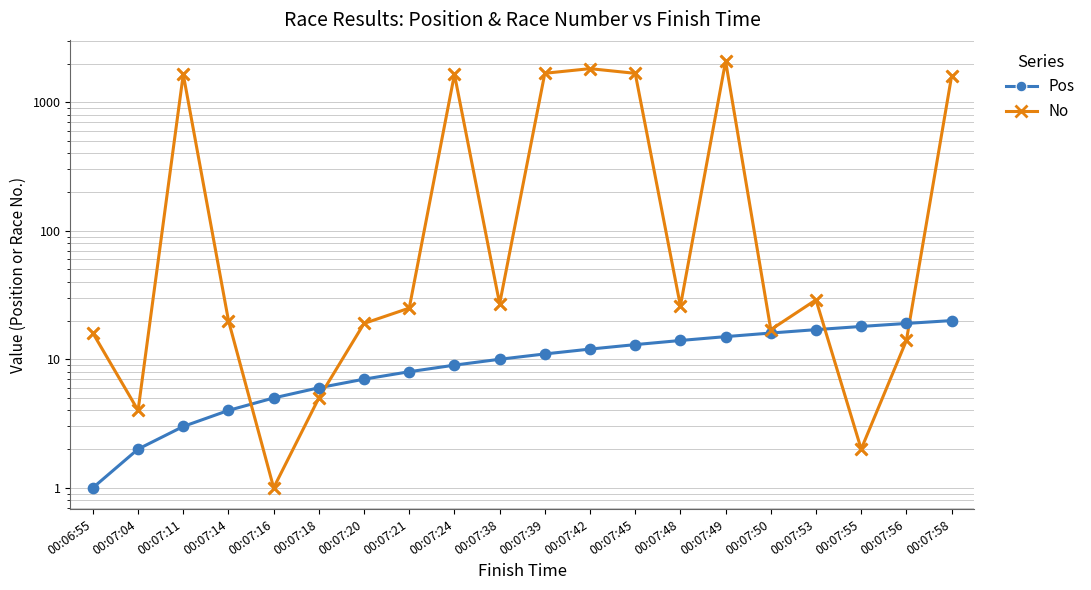

What are all the series names shown in the legend?

Pos, No